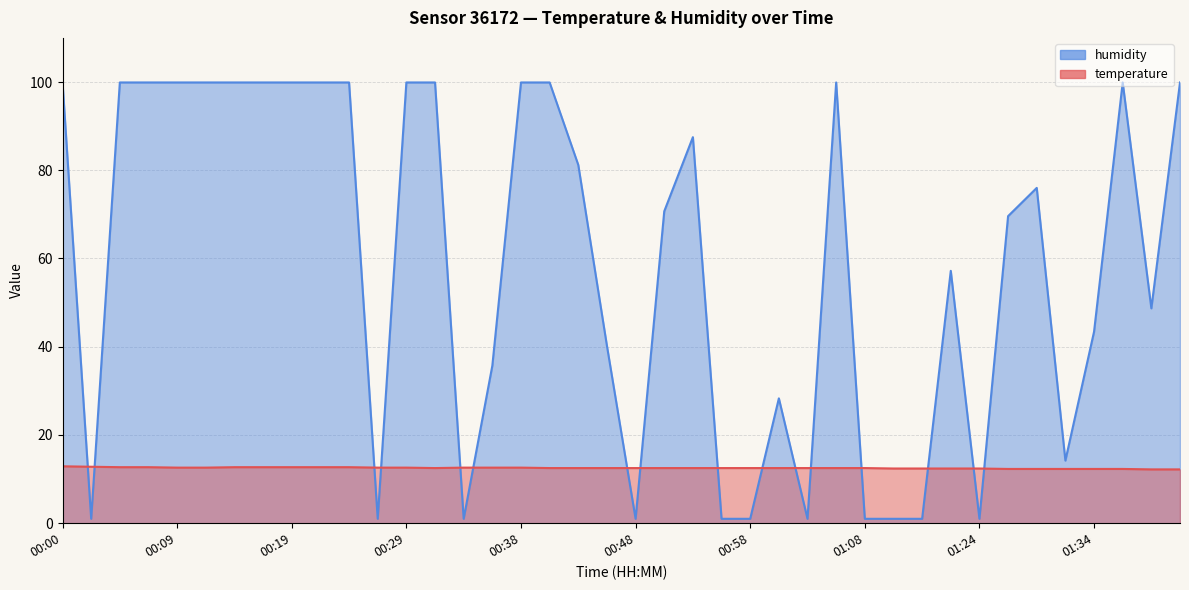

The humidity series shows 133.0 at 00:07. True or false?

False